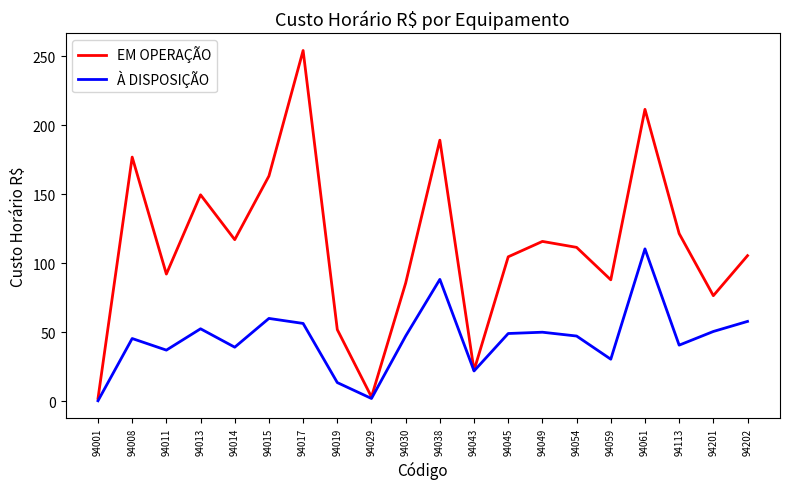

What is the sum of all EM OPERAÇÃO values?

2243.1